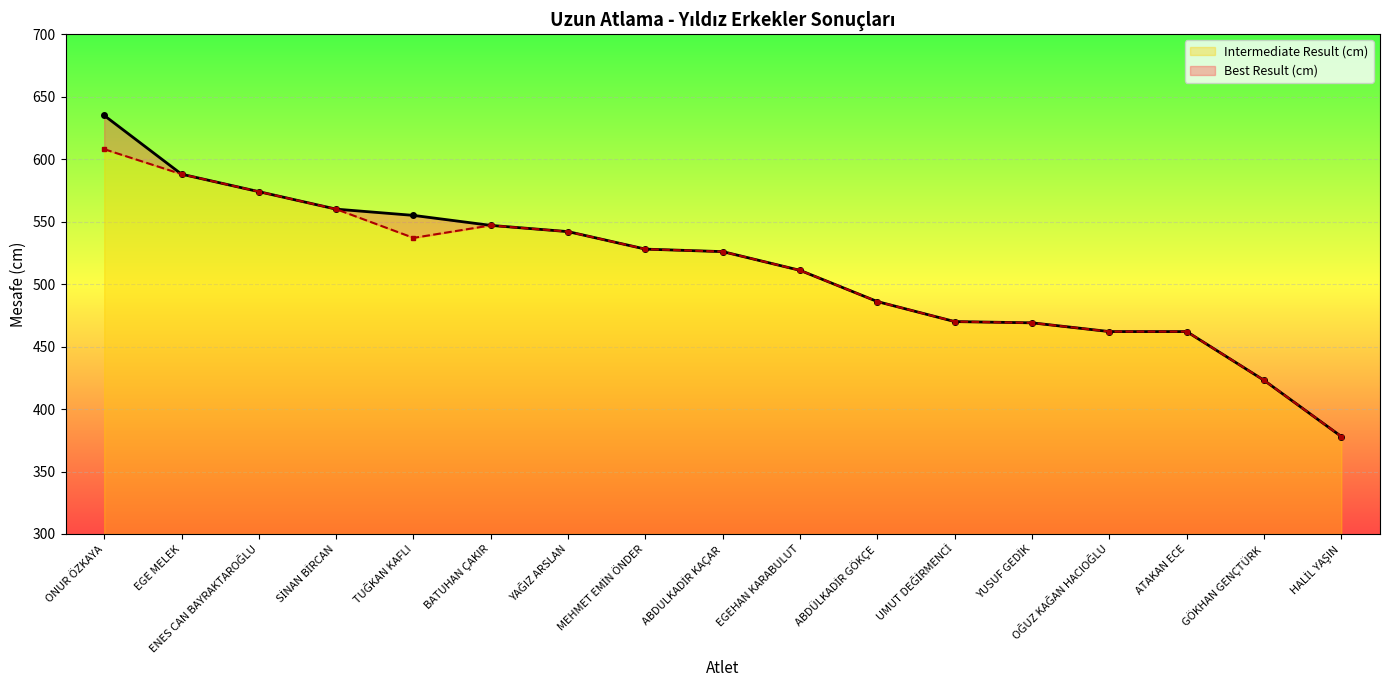

At which label is Best Result (cm) closest to 506?

EGEHAN KARABULUT